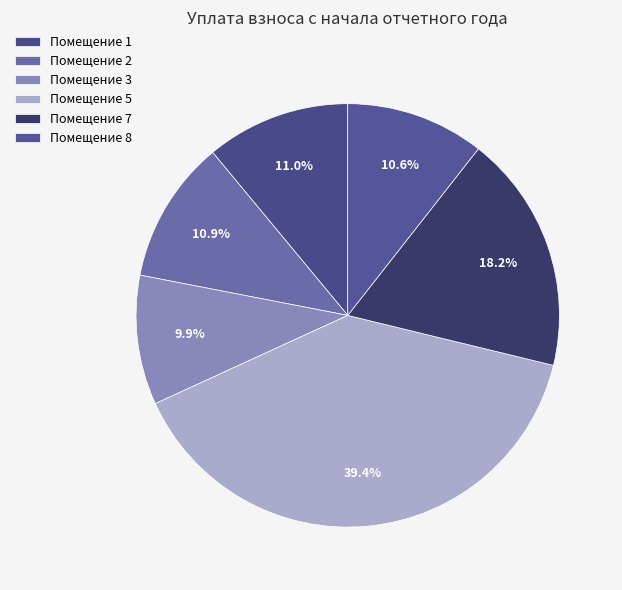

How many slices are in this pie chart?

6